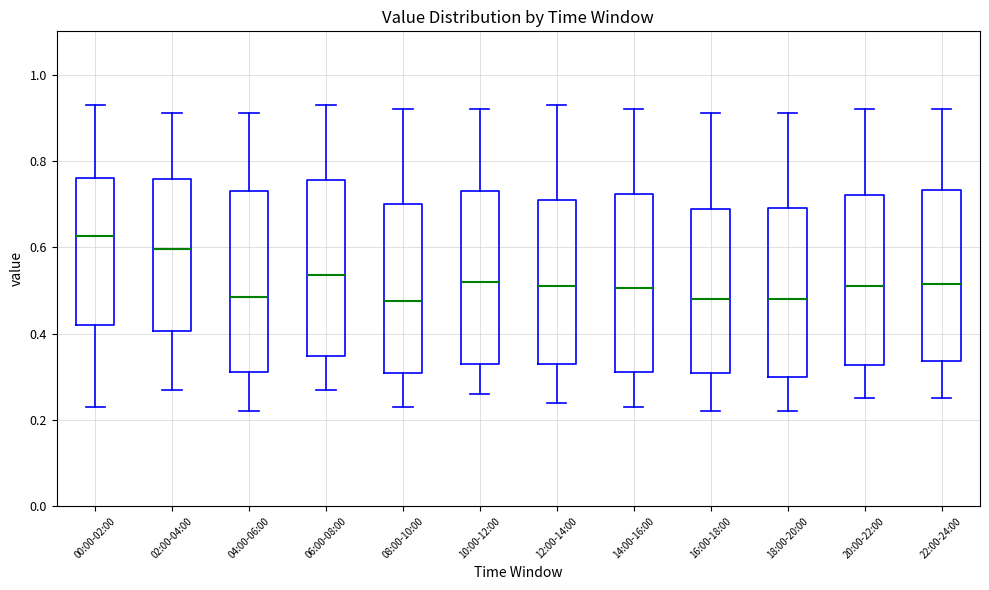

Where does the lower whisker of the box for 22:00-24:00 end on the y-axis? The values are not printed on the chart, so give them approximately, as read against the axis.

0.26